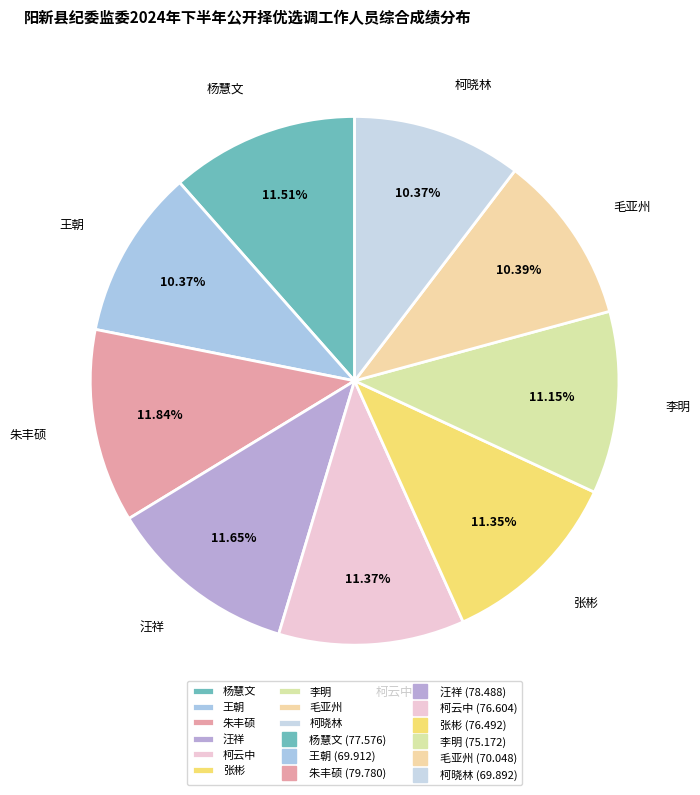

Approximately how many times larger is the value at 杨慧文 compared to 柯云中?

1.0